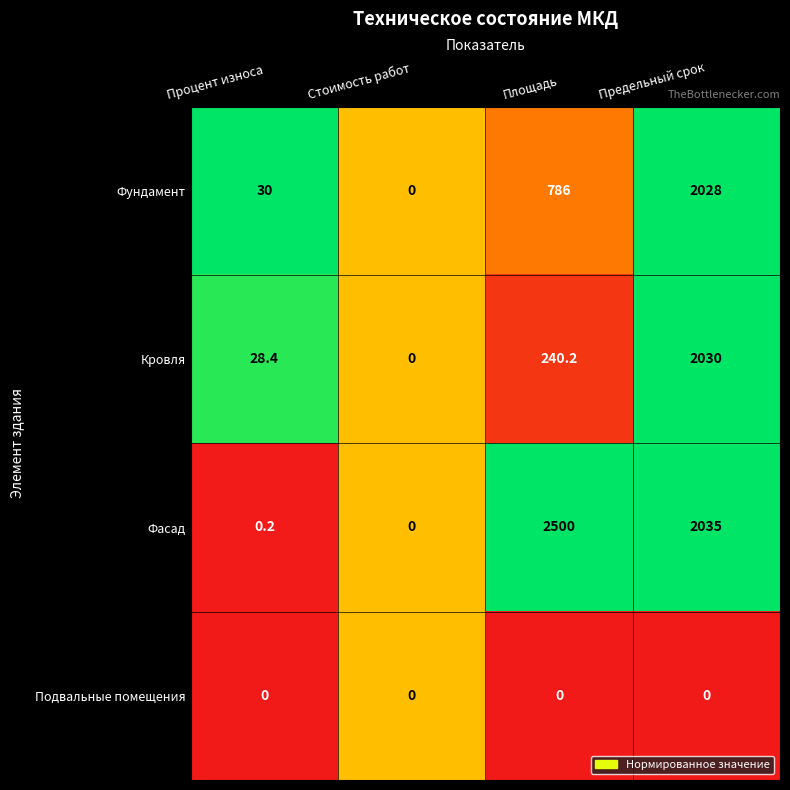

Is it true that Фундамент equals 1102.0 at Площадь?

False